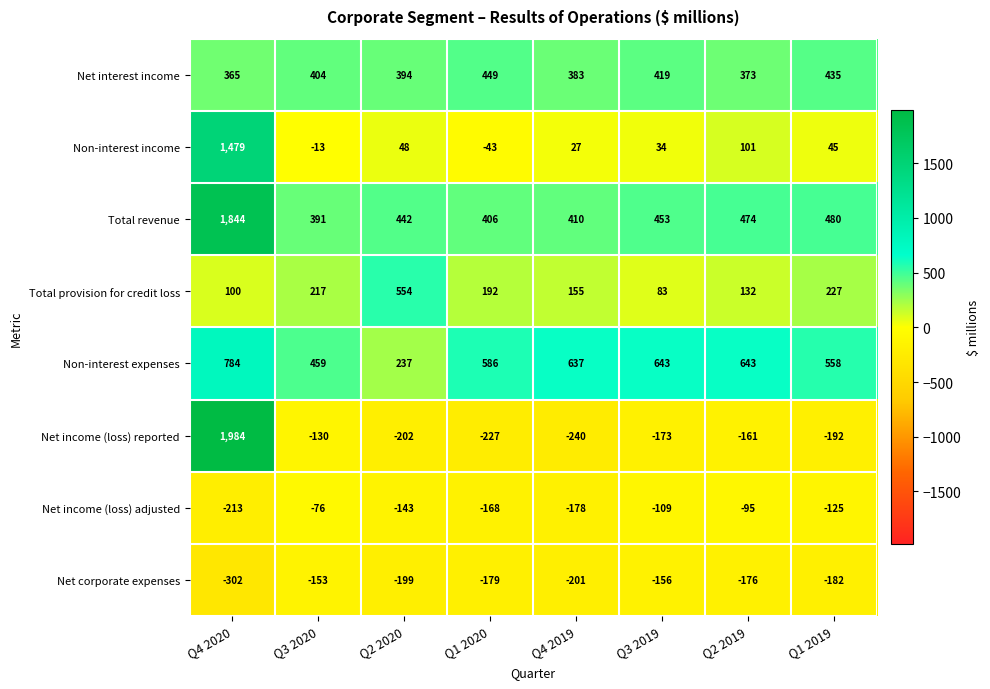

What is the sum of the Net corporate expenses values at Q2 2020 and Q3 2019?

-355